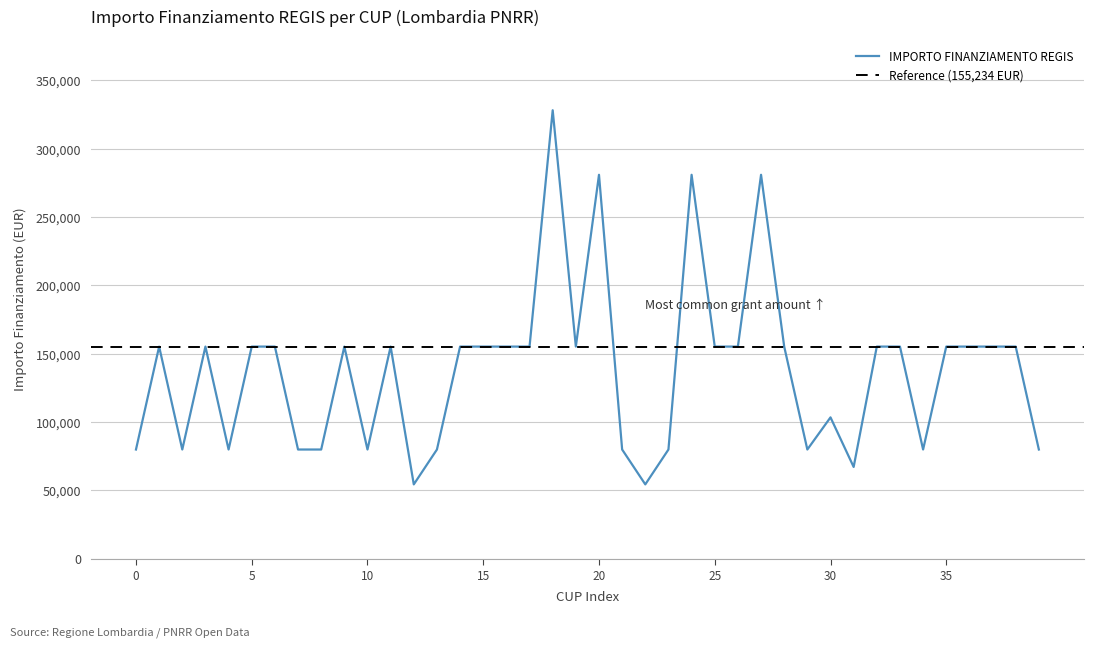

Reading left to right, transcribe all the data shown in this chart.

79922	155234	79922	155234	79922	155234	155234	79922	79922	155234	79922	155234	54412	79922	155234	155234	155234	155234	328160	155234	280932	79922	54412	79922	280932	155234	155234	280932	155234	79922	103444	67167	155234	155234	79922	155234	155234	155234	155234	79922